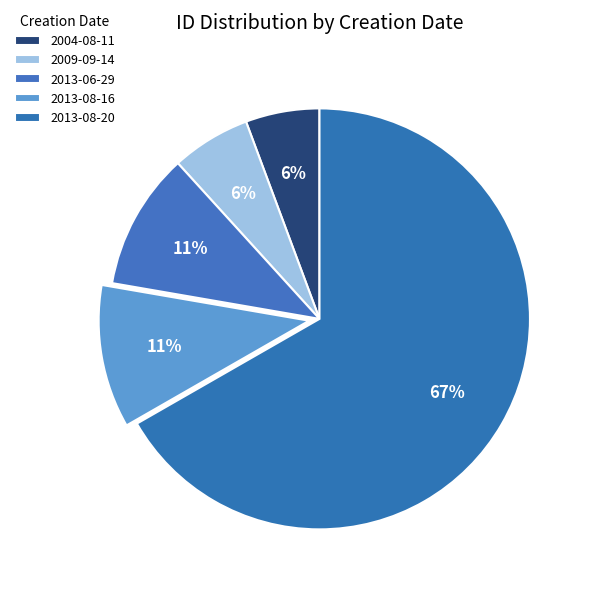

Which category has the biggest portion of the pie?

2013-08-20